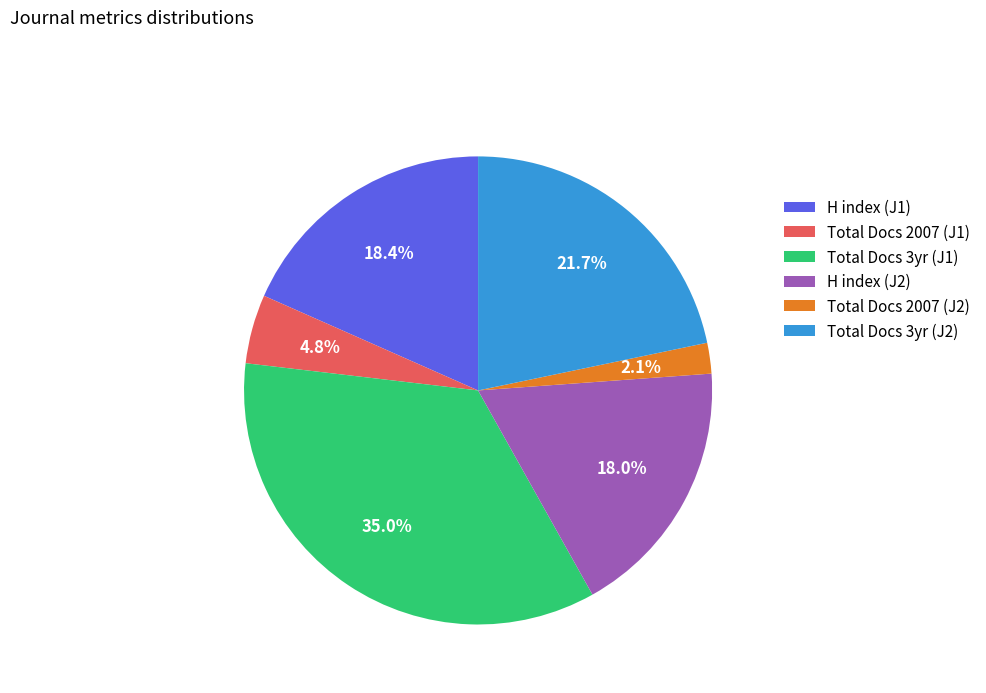

Is there any slice that represents more than half of the pie?

No